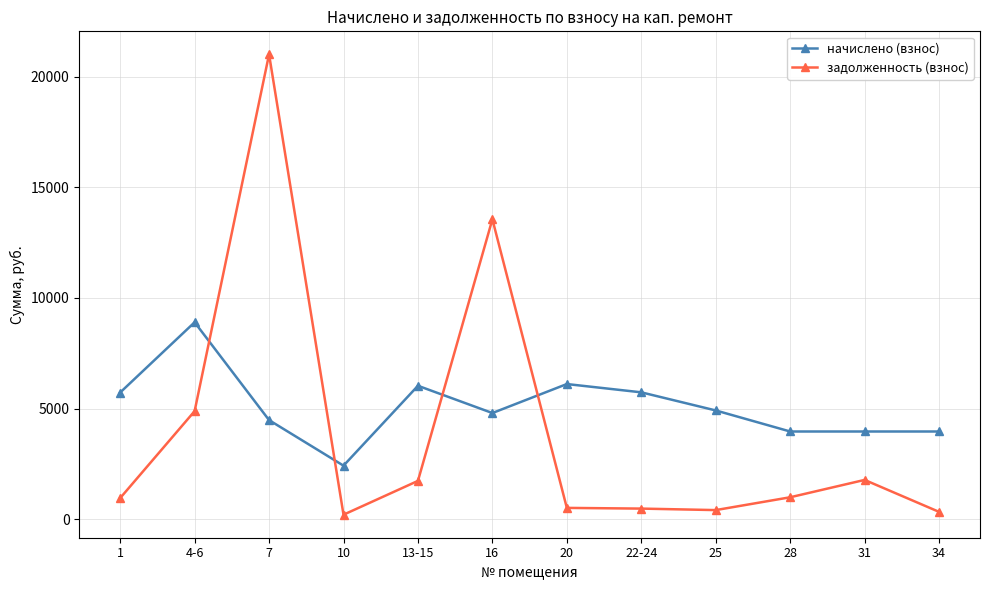

Does the chart have visible grid lines?

Yes